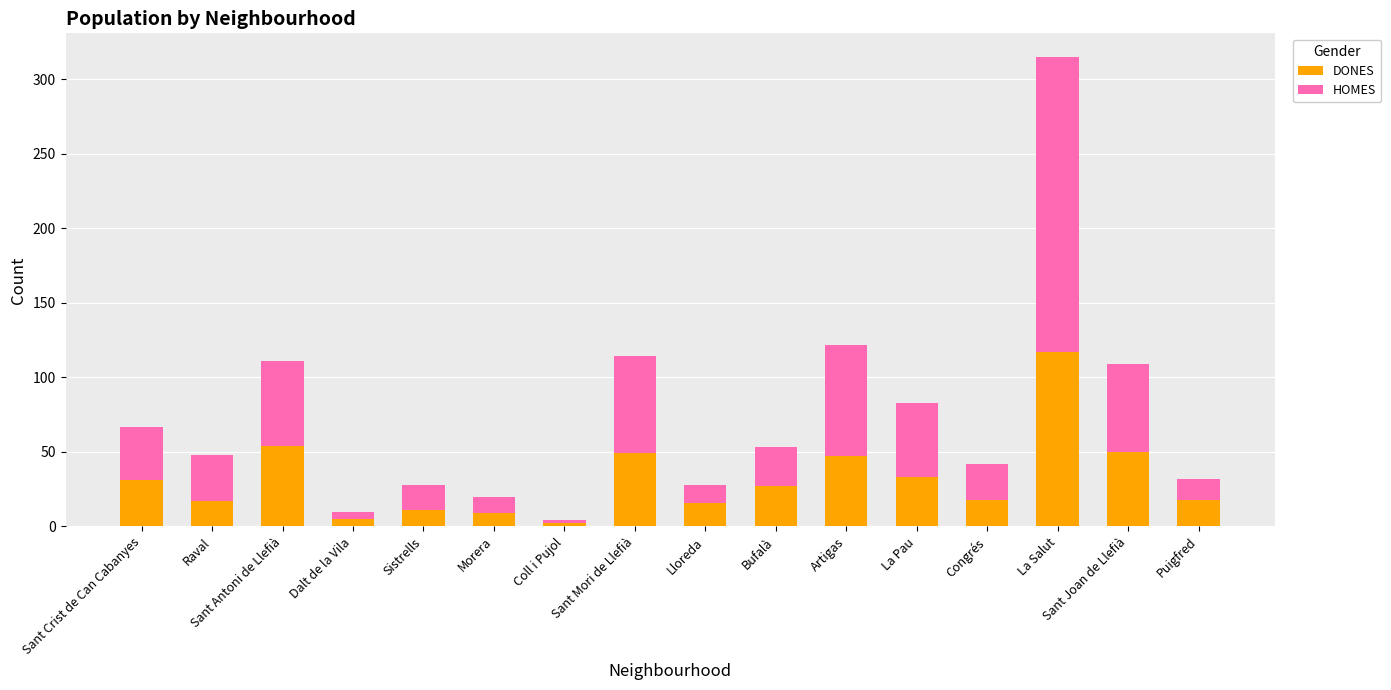

What is the total value across all series at Dalt de la Vila?

10